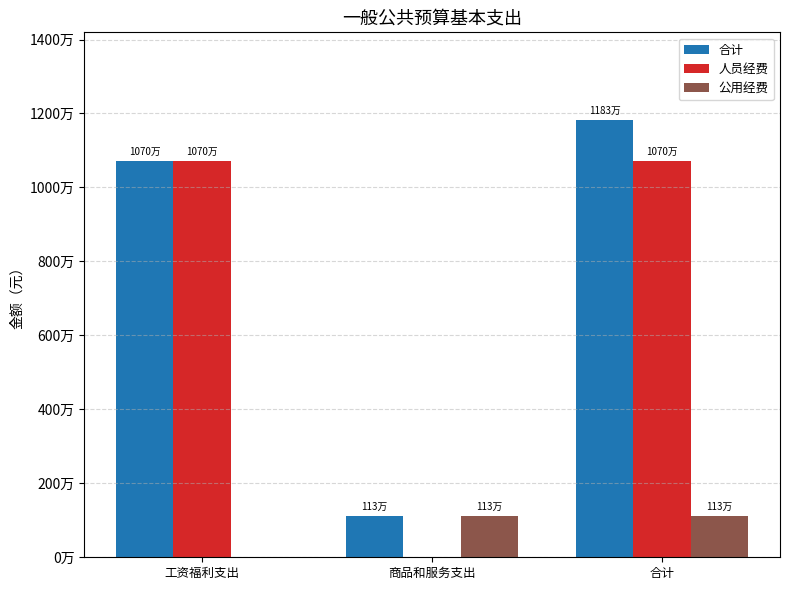

Does the chart contain stacked bars?

No